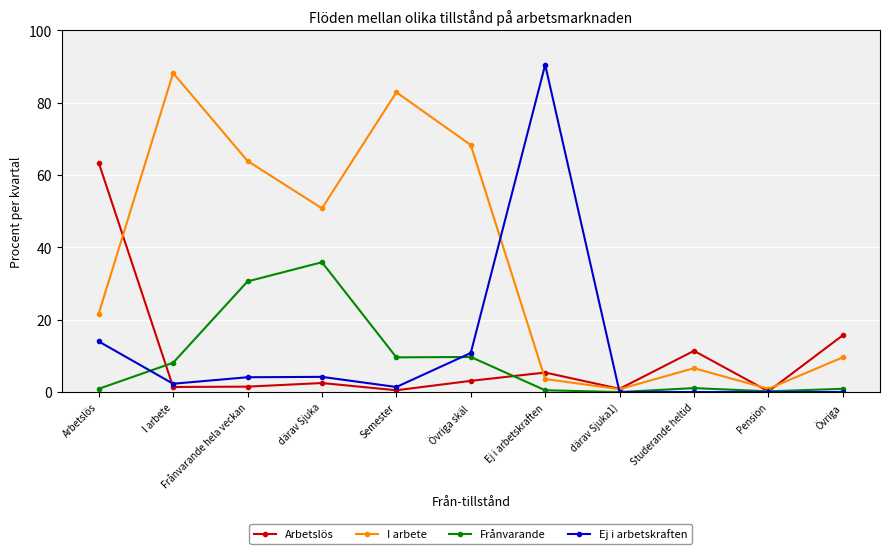

Which category has the highest value across all series?

Ej i arbetskraften